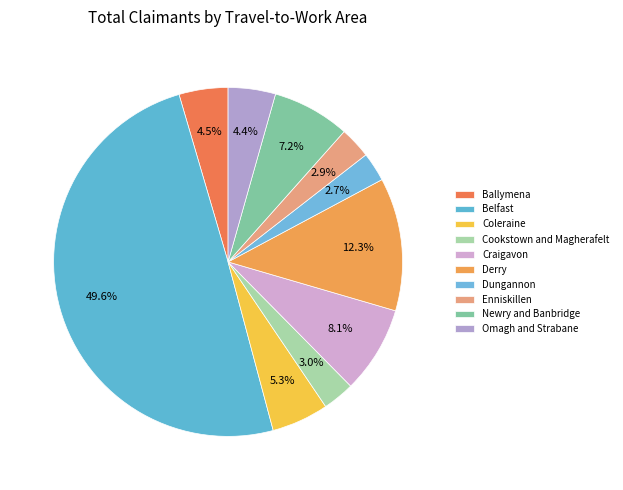

Does Newry and Banbridge represent more than half of the total?

No